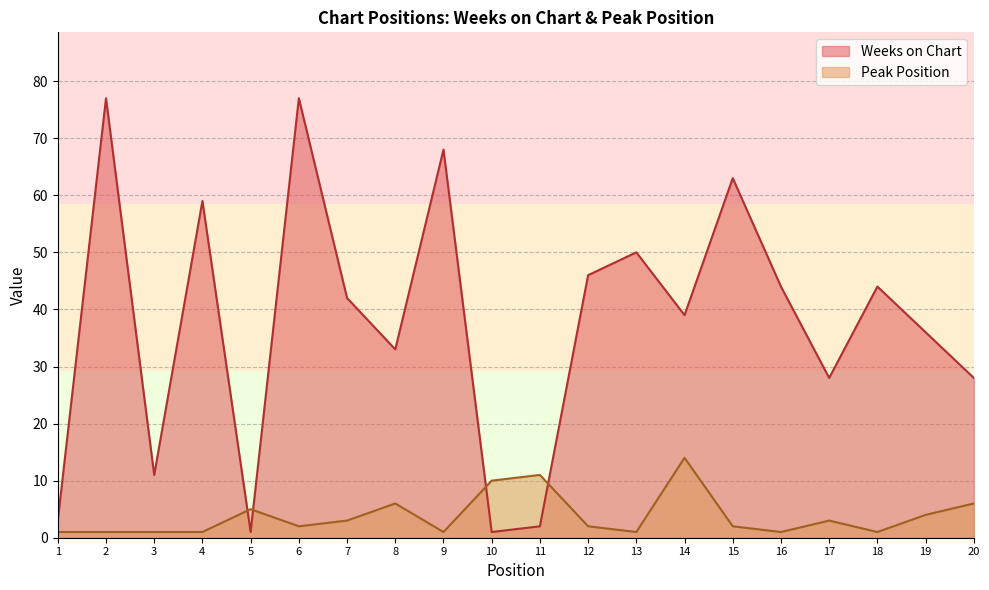

At which label does Weeks on Chart first exceed 42?

2